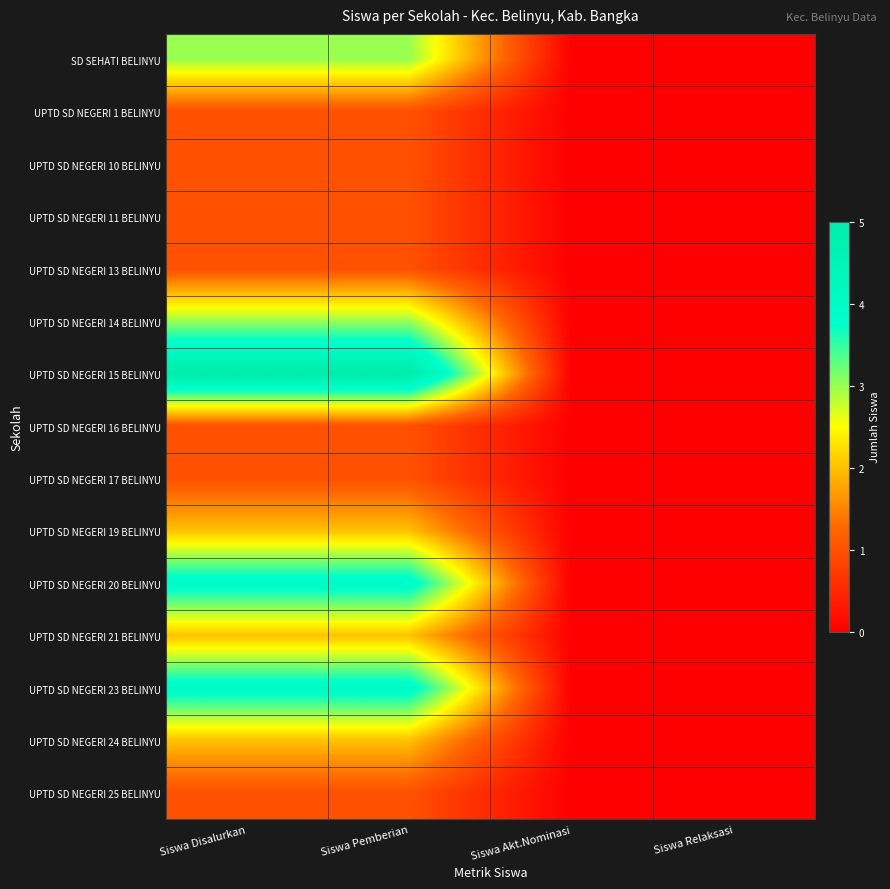

Reading left to right, what are all the values shown in this chart?

SD SEHATI BELINYU: Siswa Disalurkan=3	Siswa Pemberian=3	Siswa Akt.Nominasi=0	Siswa Relaksasi=0
UPTD SD NEGERI 1 BELINYU: Siswa Disalurkan=1	Siswa Pemberian=1	Siswa Akt.Nominasi=0	Siswa Relaksasi=0
UPTD SD NEGERI 10 BELINYU: Siswa Disalurkan=1	Siswa Pemberian=1	Siswa Akt.Nominasi=0	Siswa Relaksasi=0
UPTD SD NEGERI 11 BELINYU: Siswa Disalurkan=1	Siswa Pemberian=1	Siswa Akt.Nominasi=0	Siswa Relaksasi=0
UPTD SD NEGERI 13 BELINYU: Siswa Disalurkan=1	Siswa Pemberian=1	Siswa Akt.Nominasi=0	Siswa Relaksasi=0
UPTD SD NEGERI 14 BELINYU: Siswa Disalurkan=3	Siswa Pemberian=3	Siswa Akt.Nominasi=0	Siswa Relaksasi=0
UPTD SD NEGERI 15 BELINYU: Siswa Disalurkan=5	Siswa Pemberian=5	Siswa Akt.Nominasi=0	Siswa Relaksasi=0
UPTD SD NEGERI 16 BELINYU: Siswa Disalurkan=1	Siswa Pemberian=1	Siswa Akt.Nominasi=0	Siswa Relaksasi=0
UPTD SD NEGERI 17 BELINYU: Siswa Disalurkan=1	Siswa Pemberian=1	Siswa Akt.Nominasi=0	Siswa Relaksasi=0
UPTD SD NEGERI 19 BELINYU: Siswa Disalurkan=2	Siswa Pemberian=2	Siswa Akt.Nominasi=0	Siswa Relaksasi=0
UPTD SD NEGERI 20 BELINYU: Siswa Disalurkan=4	Siswa Pemberian=4	Siswa Akt.Nominasi=0	Siswa Relaksasi=0
UPTD SD NEGERI 21 BELINYU: Siswa Disalurkan=2	Siswa Pemberian=2	Siswa Akt.Nominasi=0	Siswa Relaksasi=0
UPTD SD NEGERI 23 BELINYU: Siswa Disalurkan=4	Siswa Pemberian=4	Siswa Akt.Nominasi=0	Siswa Relaksasi=0
UPTD SD NEGERI 24 BELINYU: Siswa Disalurkan=2	Siswa Pemberian=2	Siswa Akt.Nominasi=0	Siswa Relaksasi=0
UPTD SD NEGERI 25 BELINYU: Siswa Disalurkan=1	Siswa Pemberian=1	Siswa Akt.Nominasi=0	Siswa Relaksasi=0